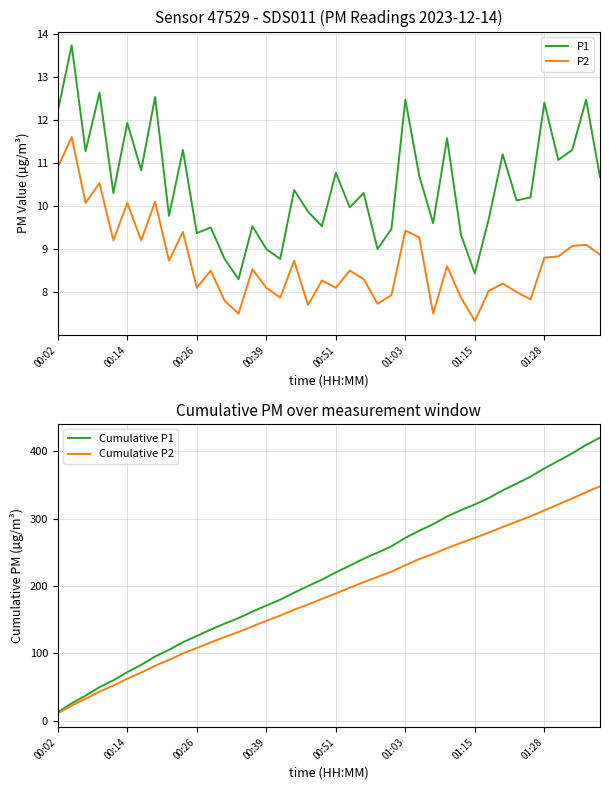

List the series in order of their peak value, highest first.

Cumulative P1, Cumulative P2, P1, P2